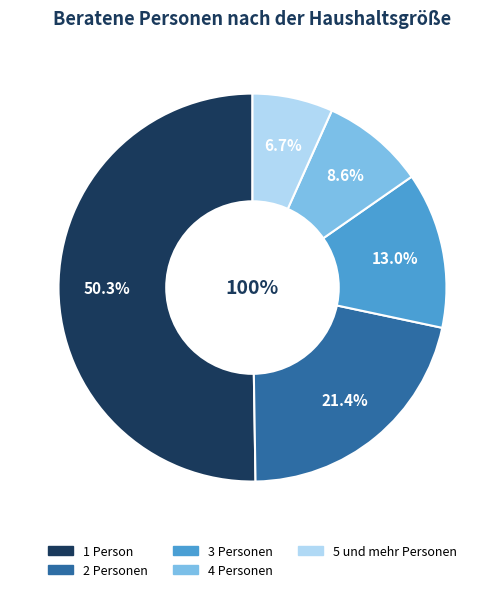

To the nearest percent, what portion does 1 Person represent?

50%